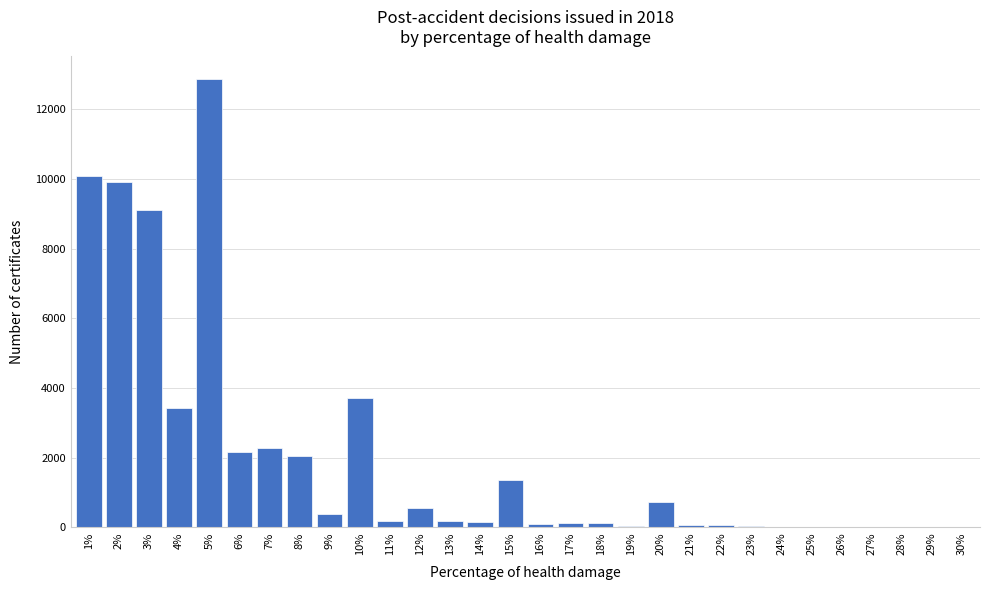

What is the sum of all values?

59888